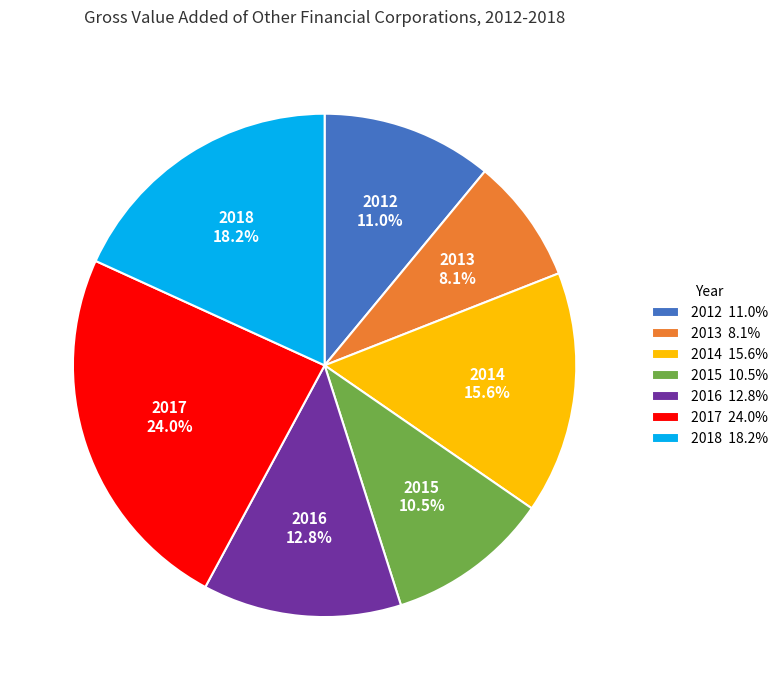

Is it true that 2014 is 16% of the pie?

True